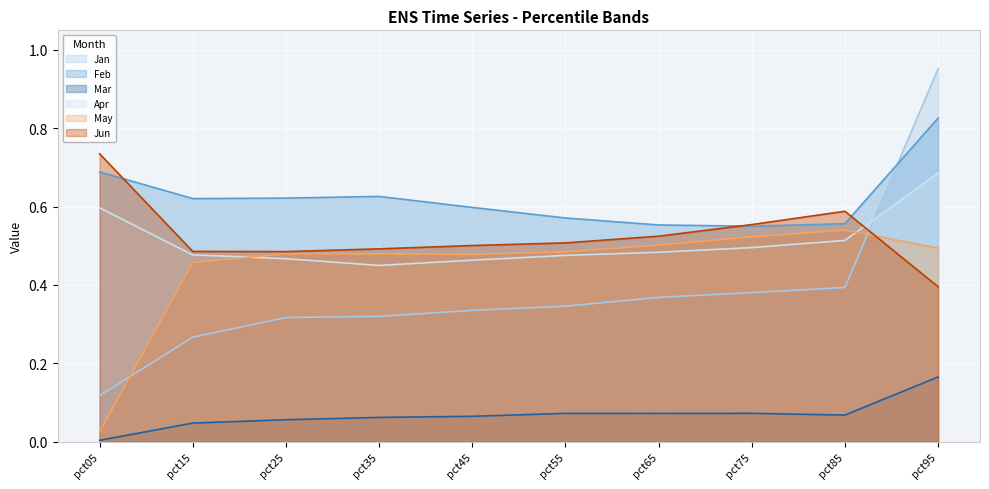

Does the chart display data point markers on the line(s)?

No